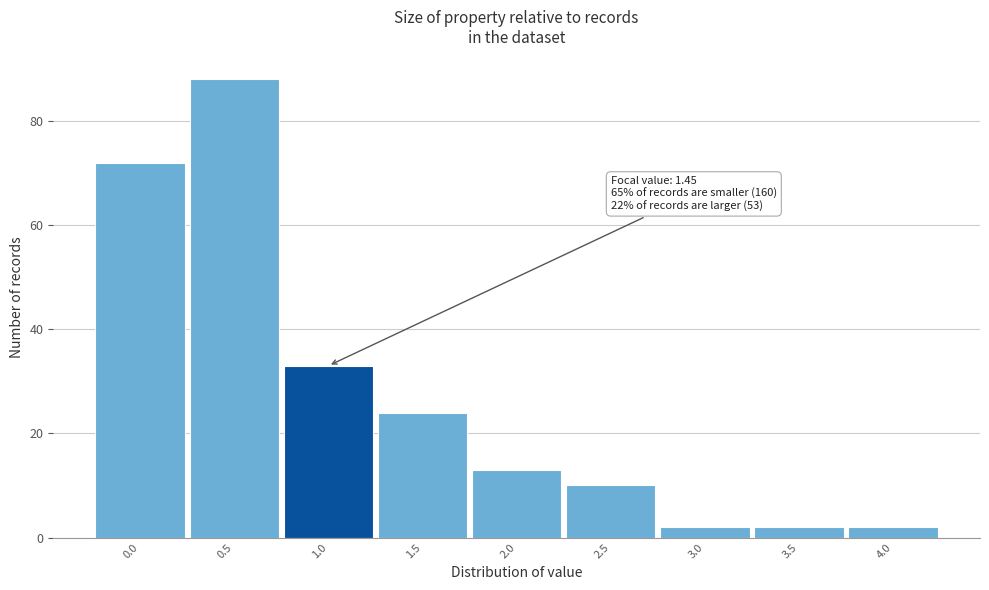

Reading right to left, extract all data points from this chart.

4.0=2	3.5=2	3.0=2	2.5=10	2.0=13	1.5=24	1.0=33	0.5=88	0.0=72